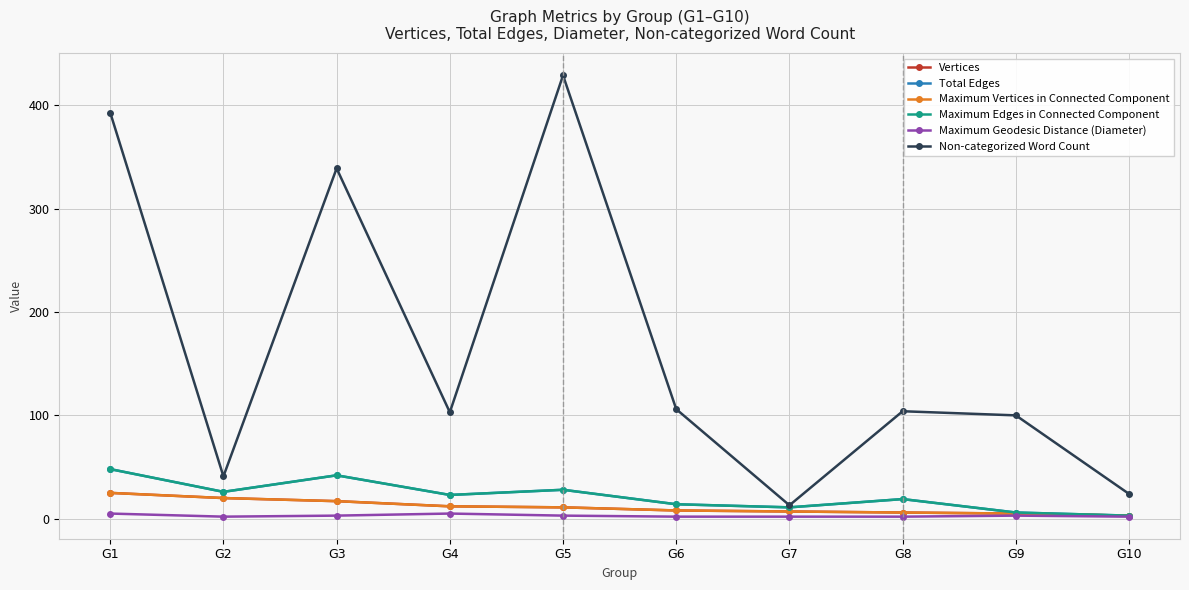

Which series has the largest range (max minus min)?

Non-categorized Word Count